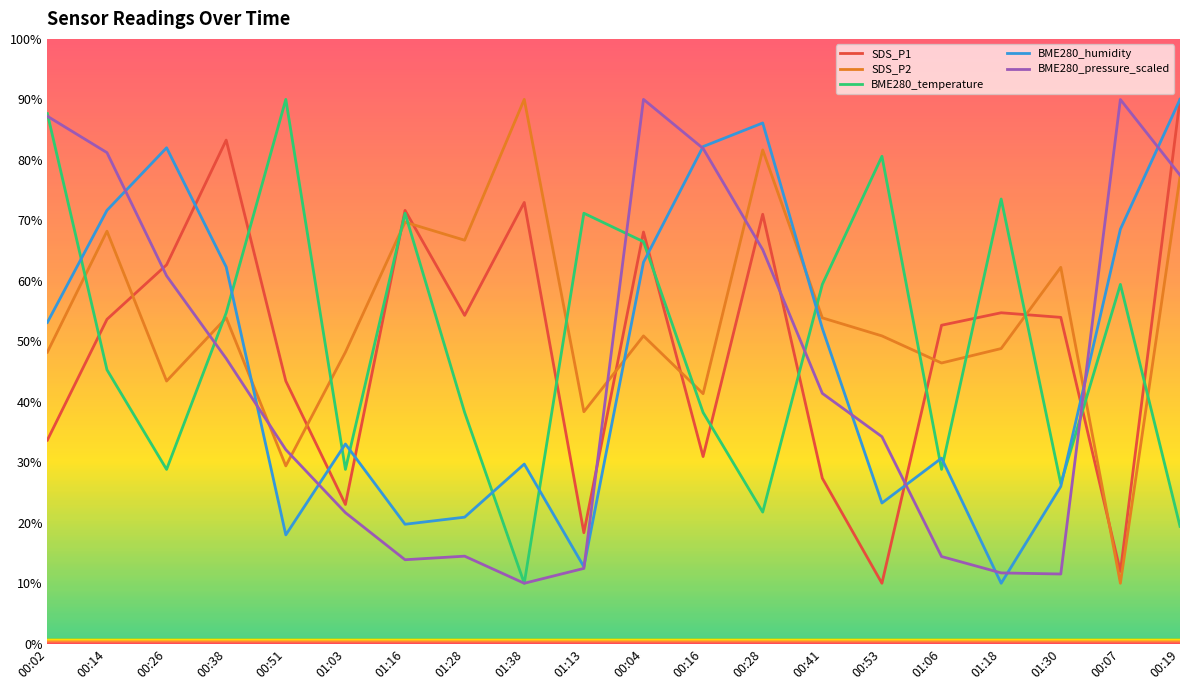

What is the lowest value of the BME280_temperature series?

10.0